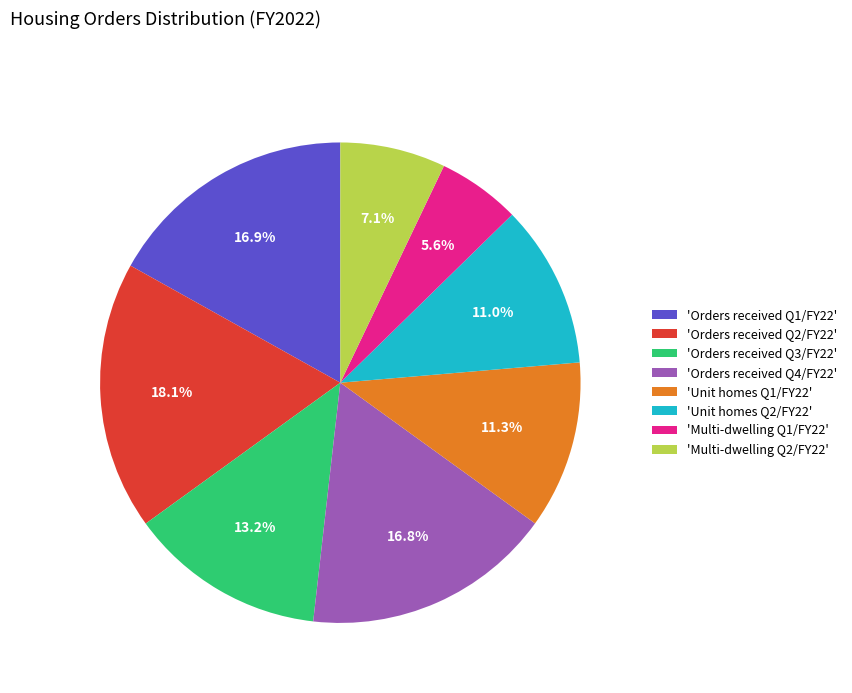

How many slices are in this pie chart?

8